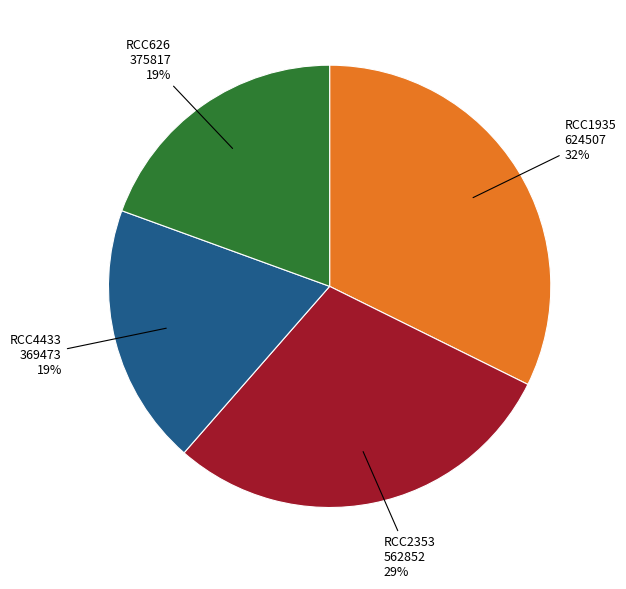

Does RCC2353 represent more than half of the total?

No